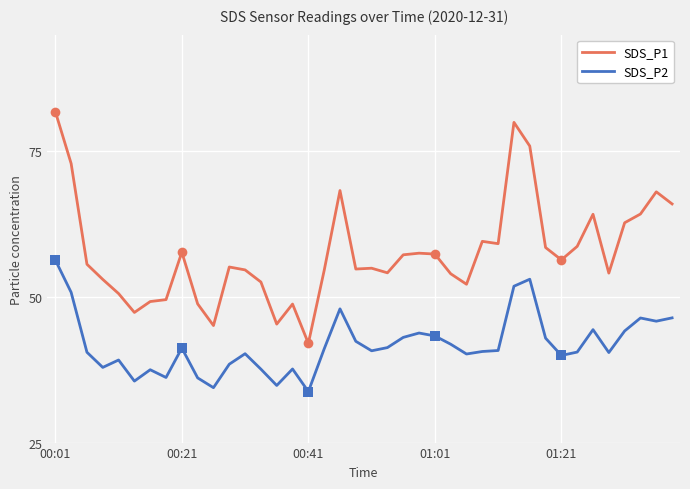

True or false: SDS_P1 has more than 2 points higher than both neighbors.

True